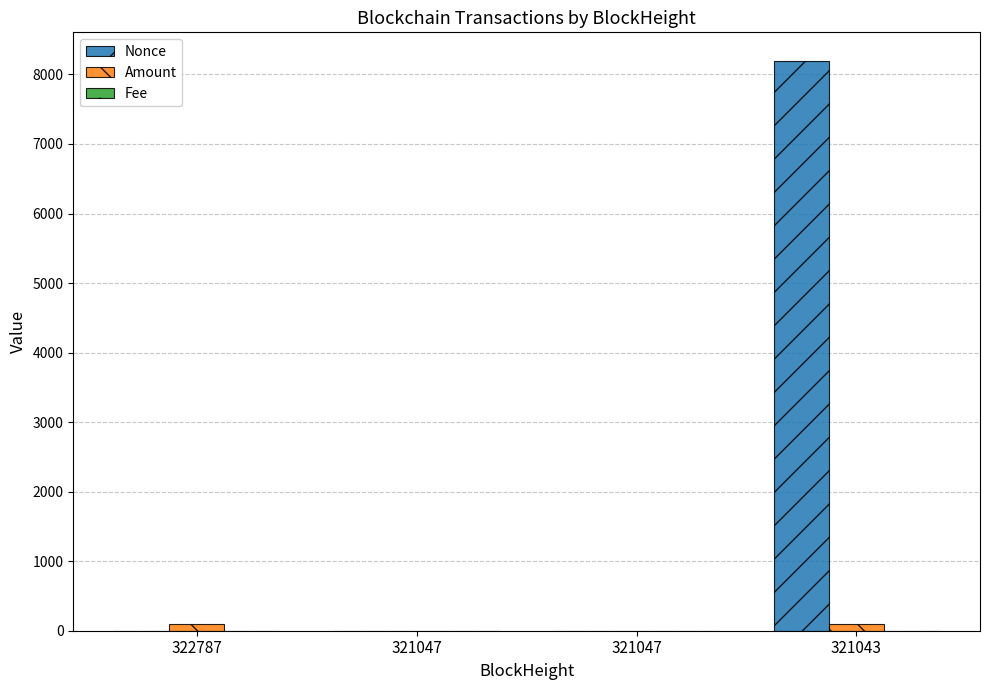

Is it true that Fee equals 0.0 at 321047?

False